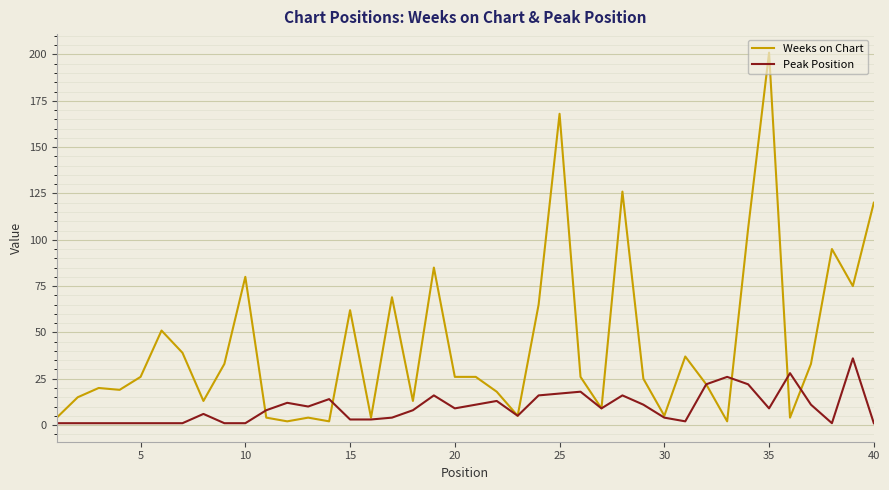

Which series has the largest total across all categories?

Weeks on Chart